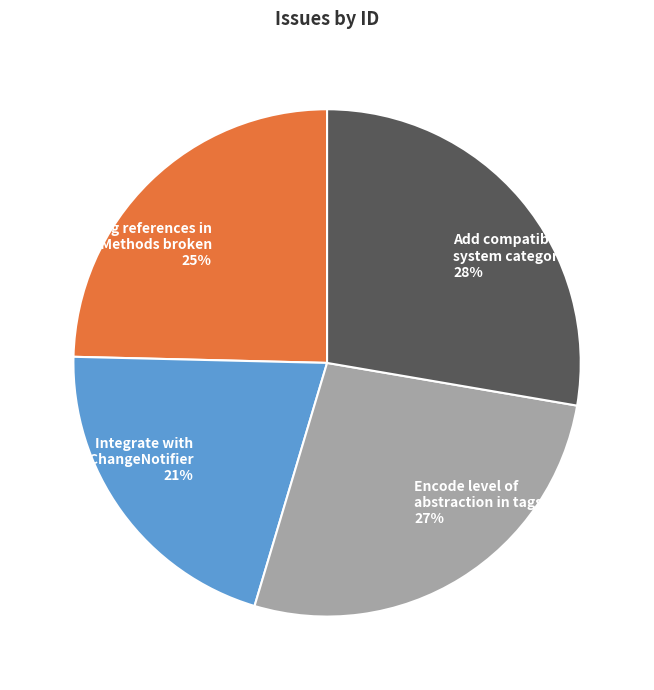

How many segments does this pie chart have?

4